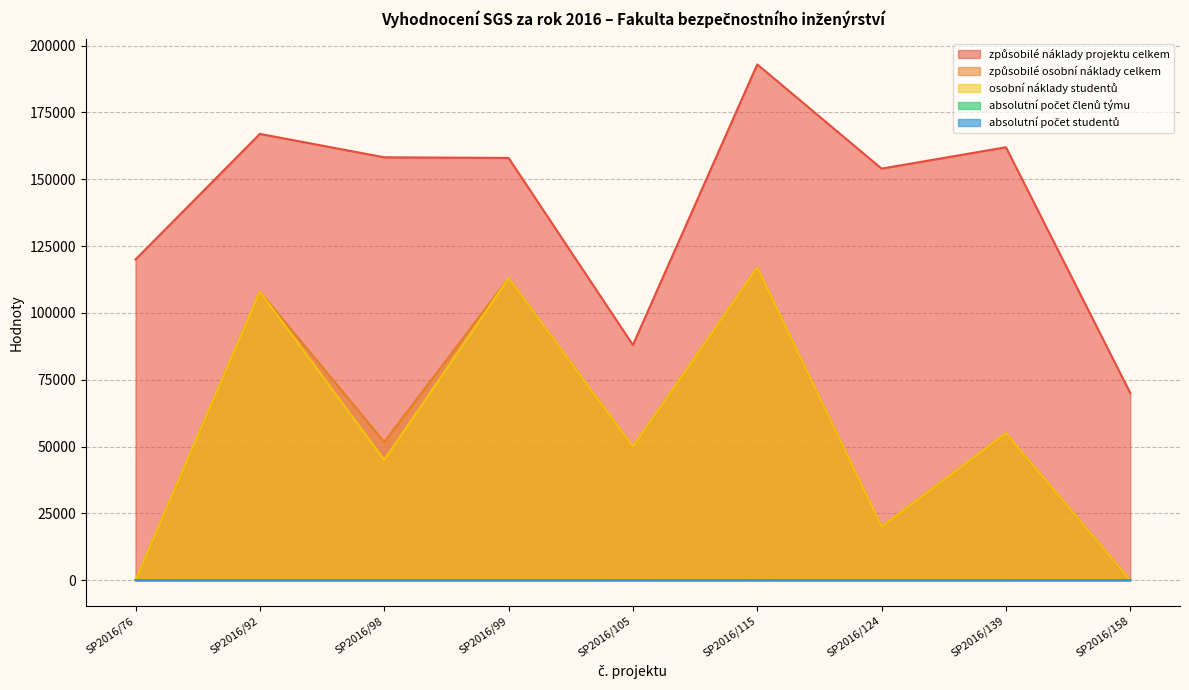

What are all the series names shown in the legend?

způsobilé náklady projektu celkem, způsobilé osobní náklady celkem, osobní náklady studentů, absolutní počet členů týmu, absolutní počet studentů